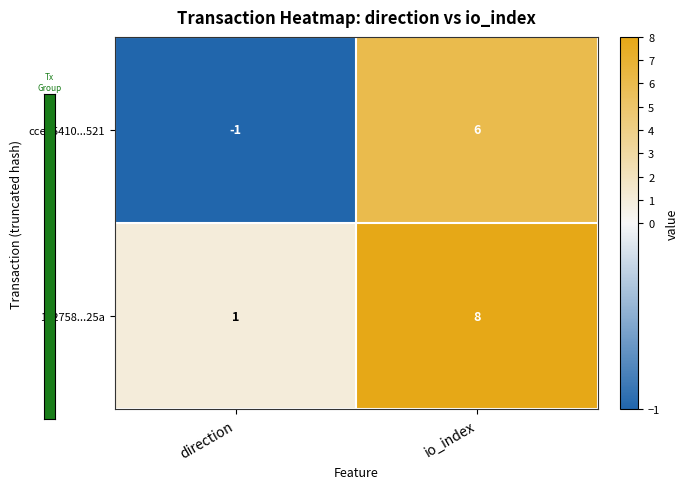

What is the sum of all 112758...25a values?

9